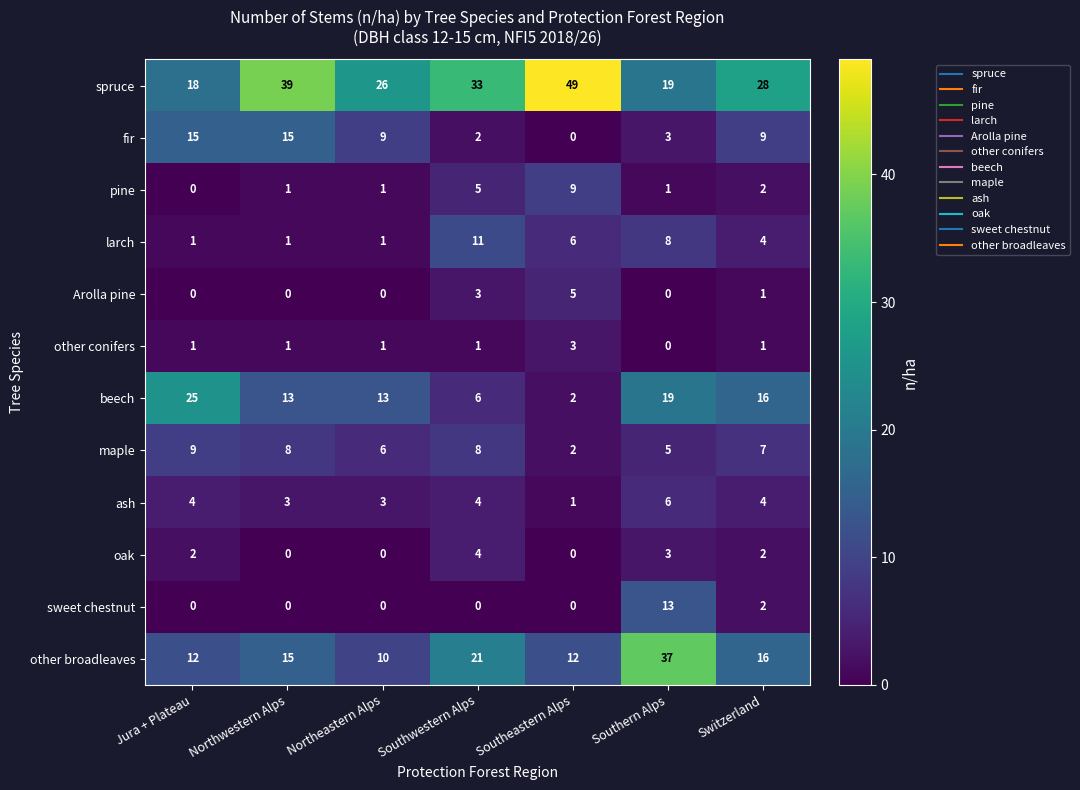

What value does the other broadleaves series have at Southeastern Alps, to the nearest 10?

10